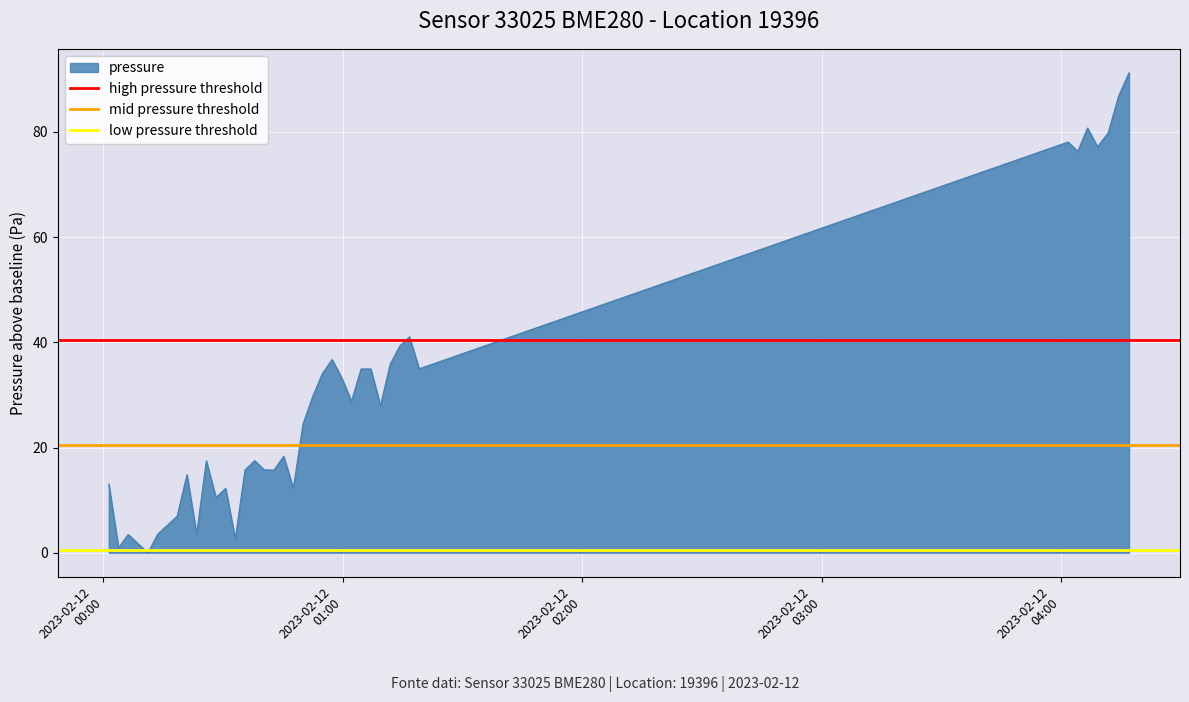

Between 2023-02-12
01:00 and 2023-02-12
00:00, which is larger?

2023-02-12
01:00